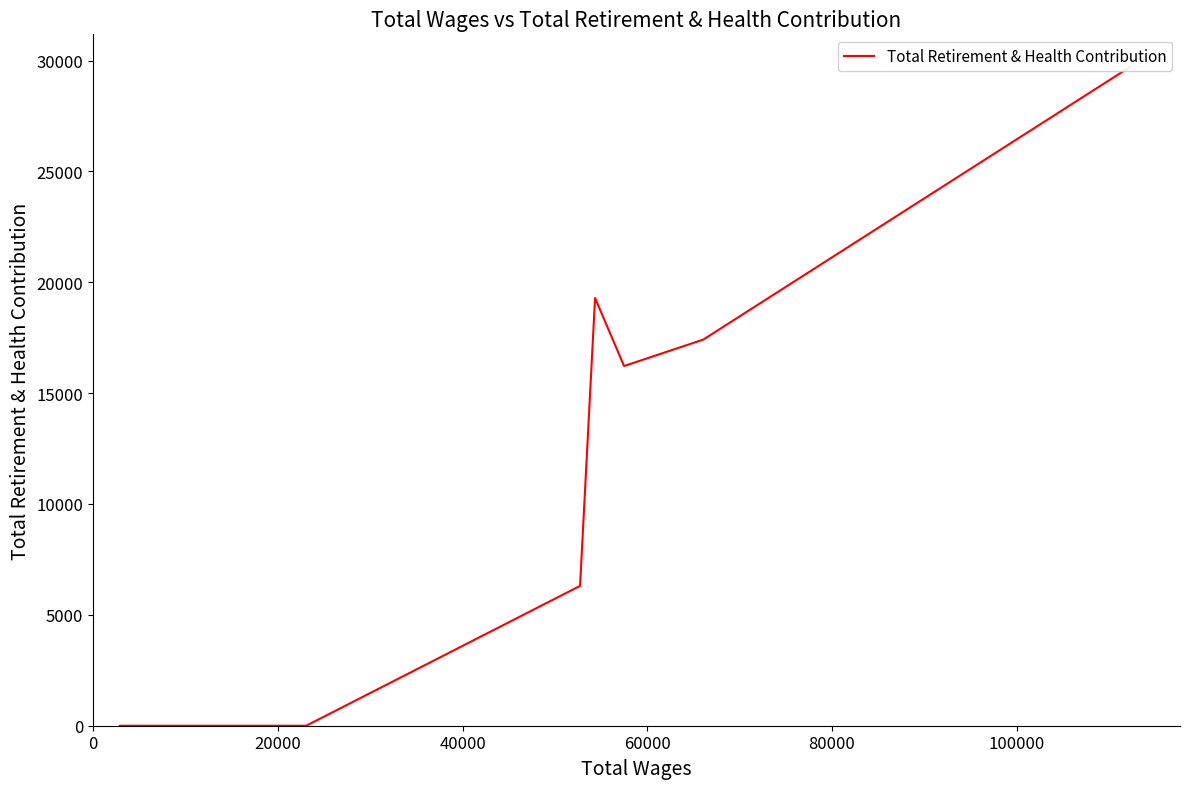

Does the chart display data point markers on the line(s)?

No